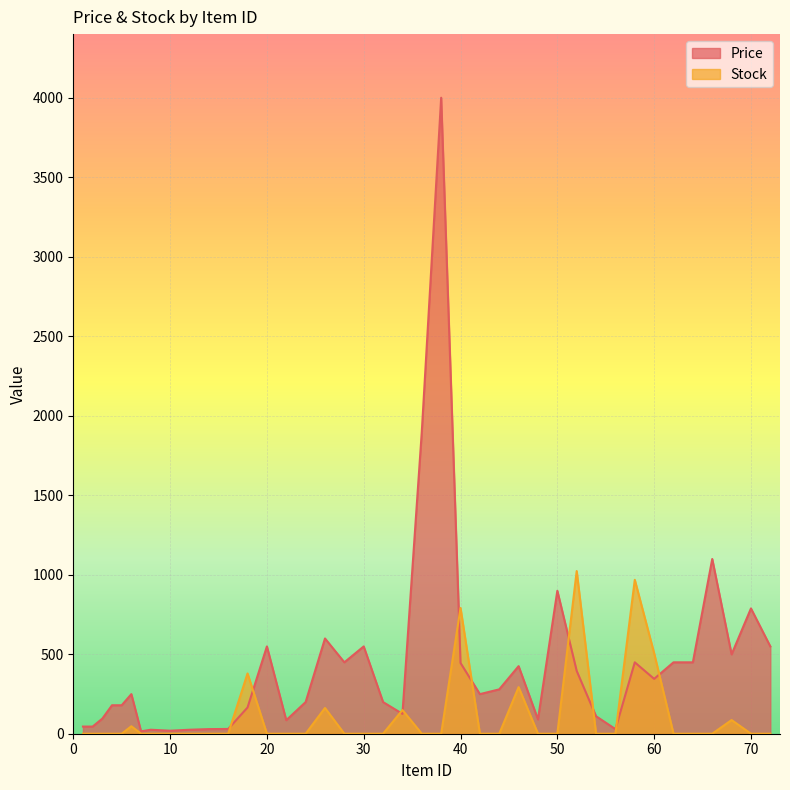

What is the minimum value for Price?

15